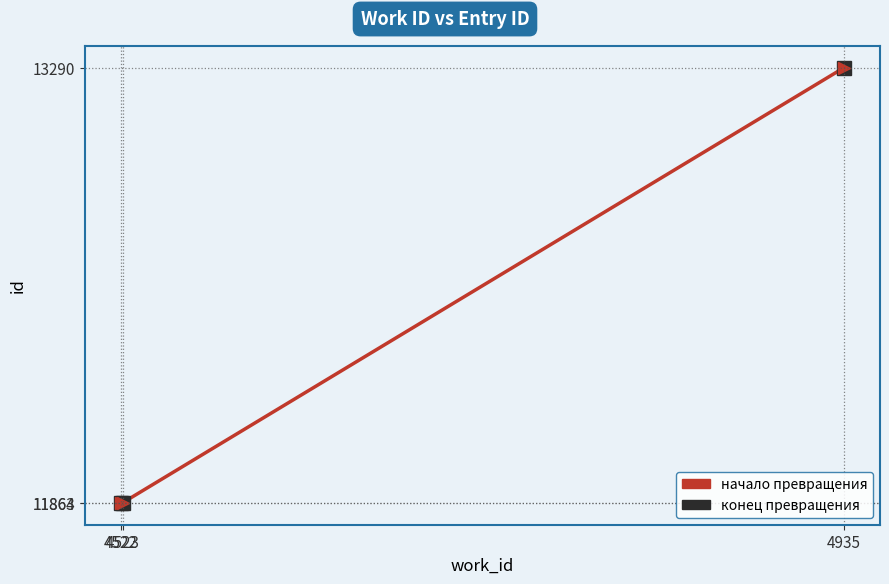

Is this an area chart (filled region under the line)?

No